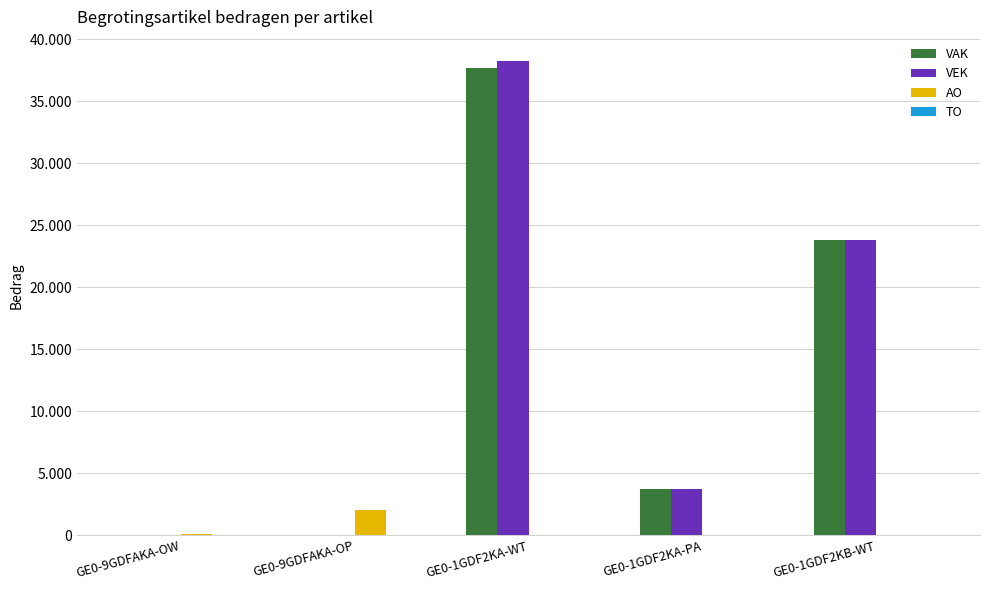

Does the chart contain stacked bars?

No